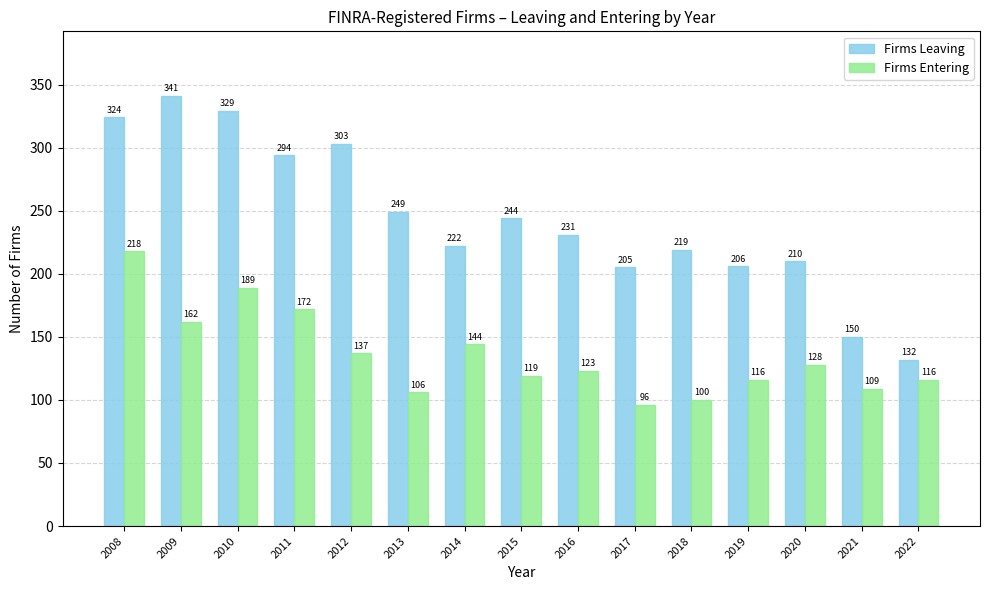

How many groups of bars are there?

15